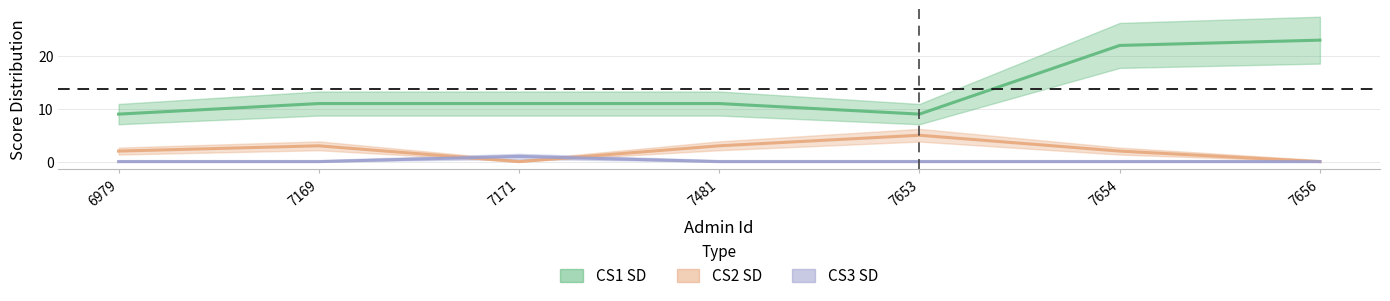

Does the chart have visible grid lines?

Yes